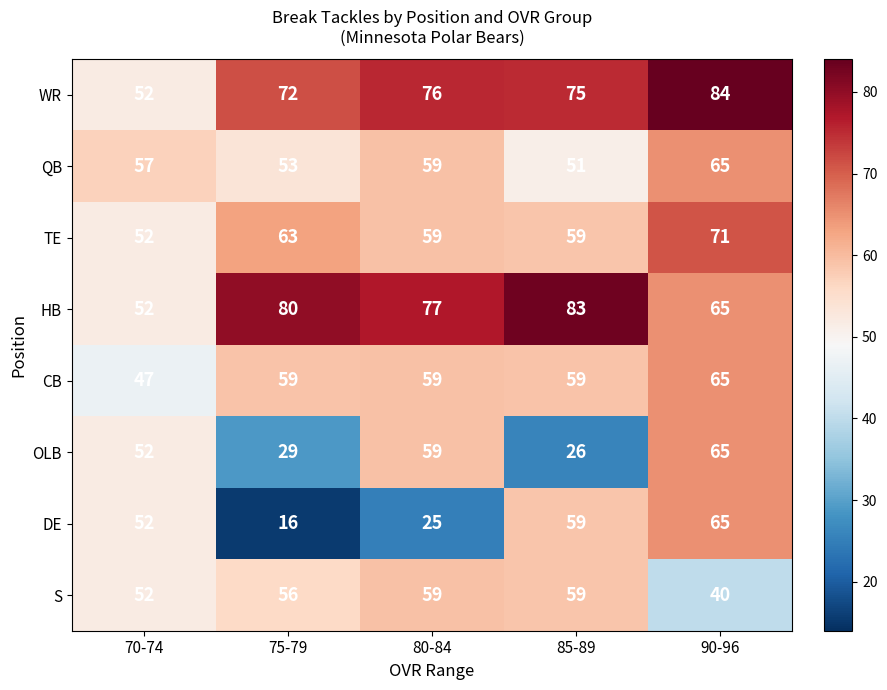

List the labels in order of HB value, largest first.

85-89, 75-79, 80-84, 90-96, 70-74